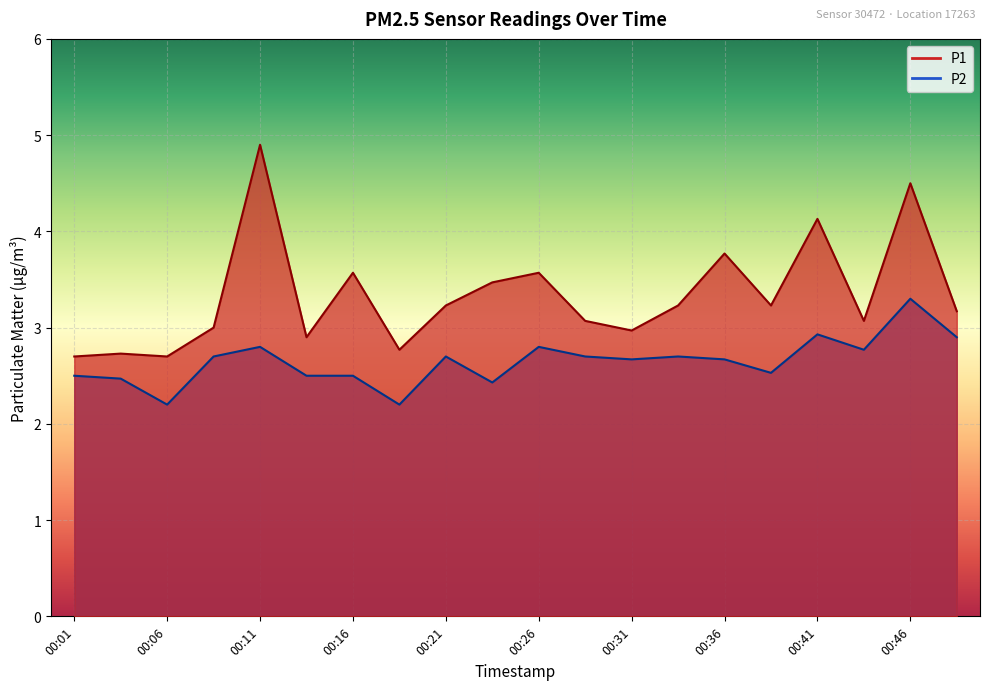

Which category has the lowest value in the P2 series?

00:06